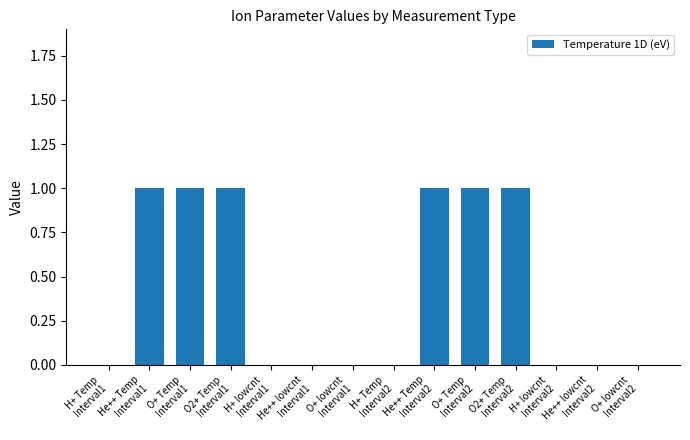

Count the number of categories in the chart.

14